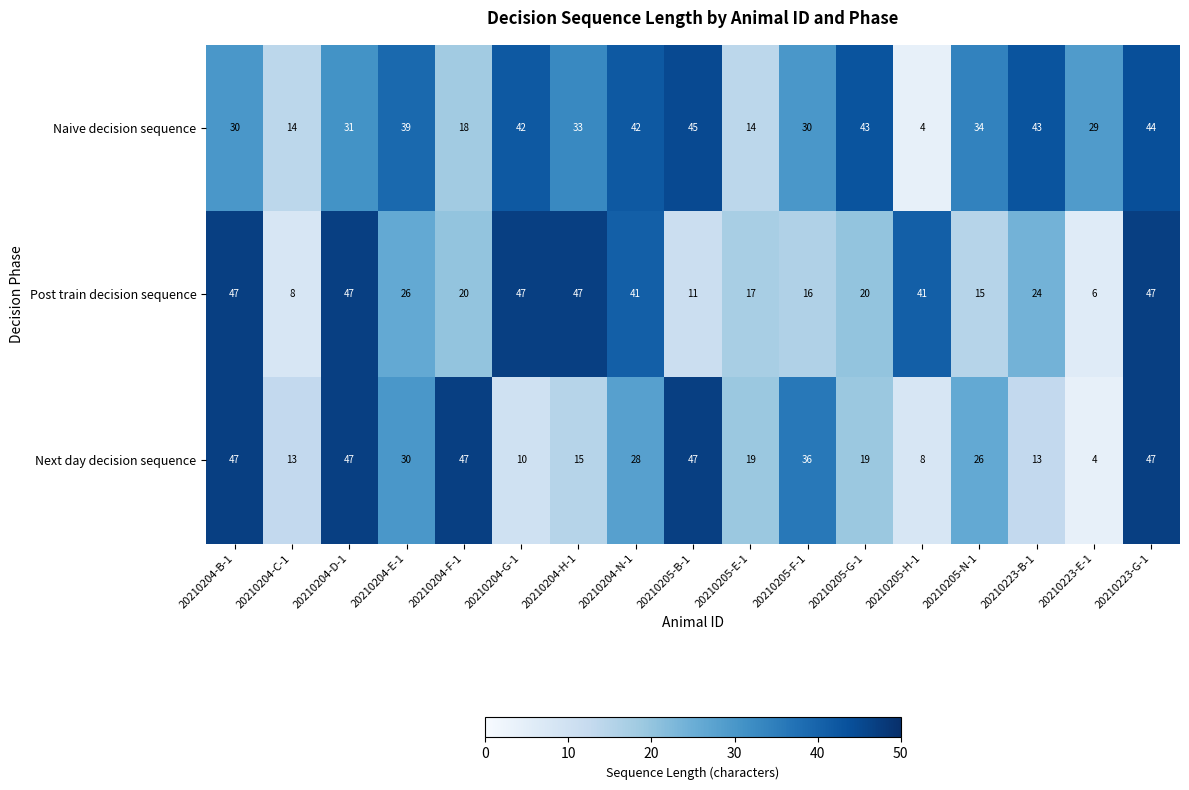

What is the sum of all Next day decision sequence values?

456